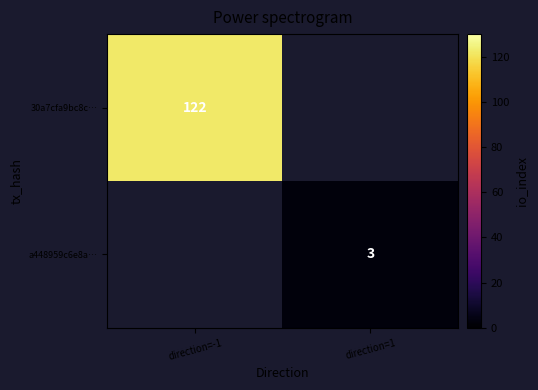

Is it true that 30a7cfa9bc8c… equals 122 at direction=-1?

True